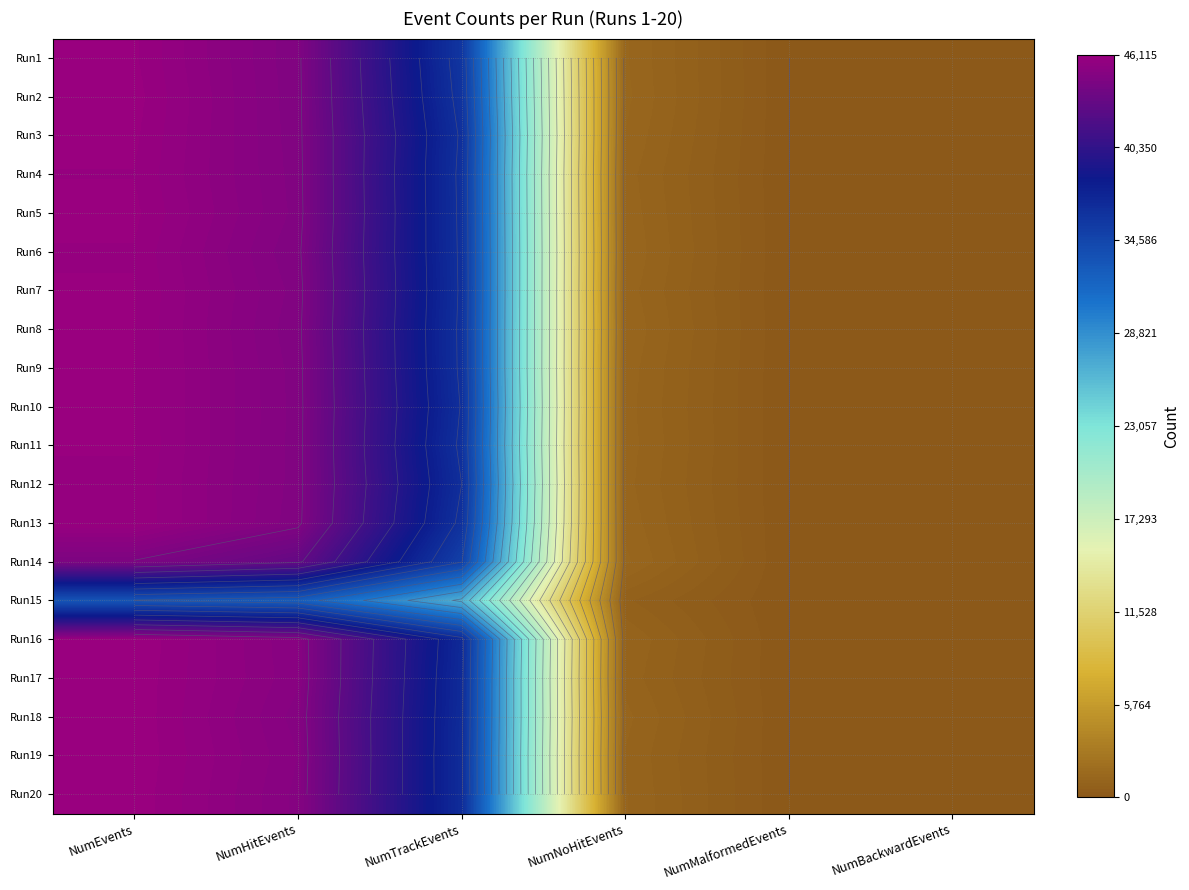

True or false: Run13 has a value of 44719 at NumHitEvents.

True